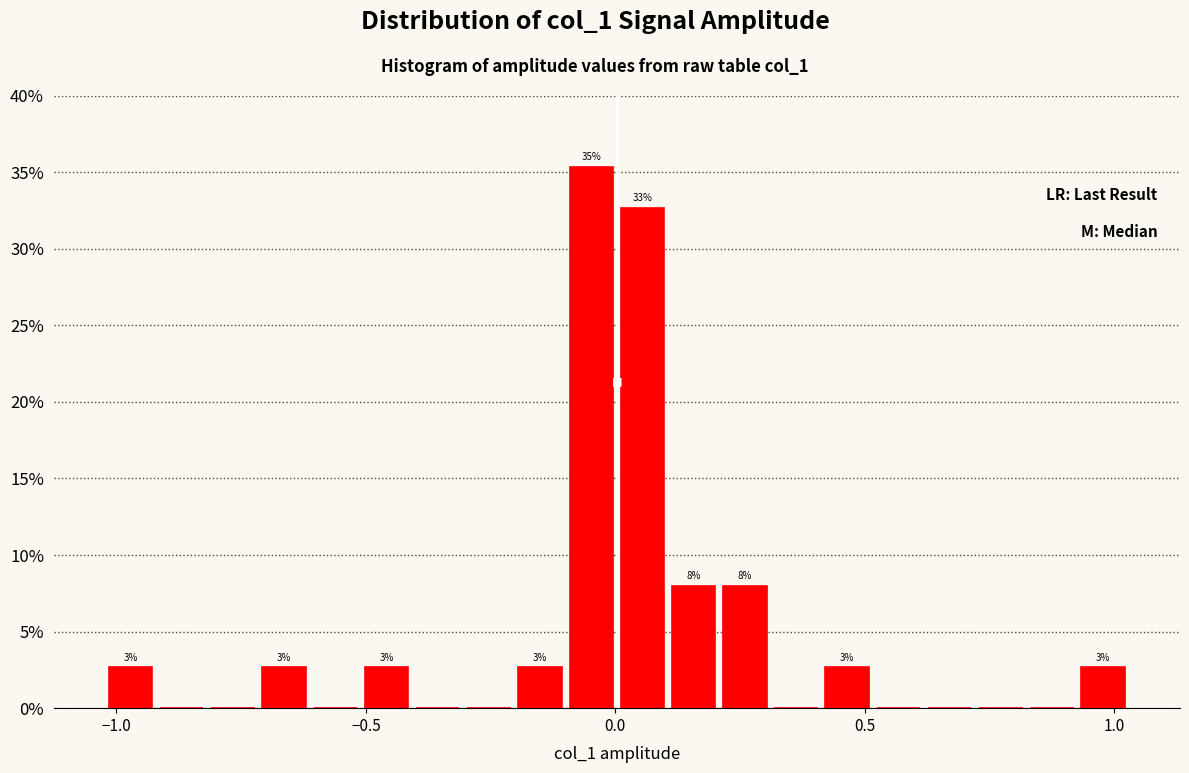

Around what value on the x-axis is the tallest bar? Give the approximate position of its centre, as read against the axis.

-0.05